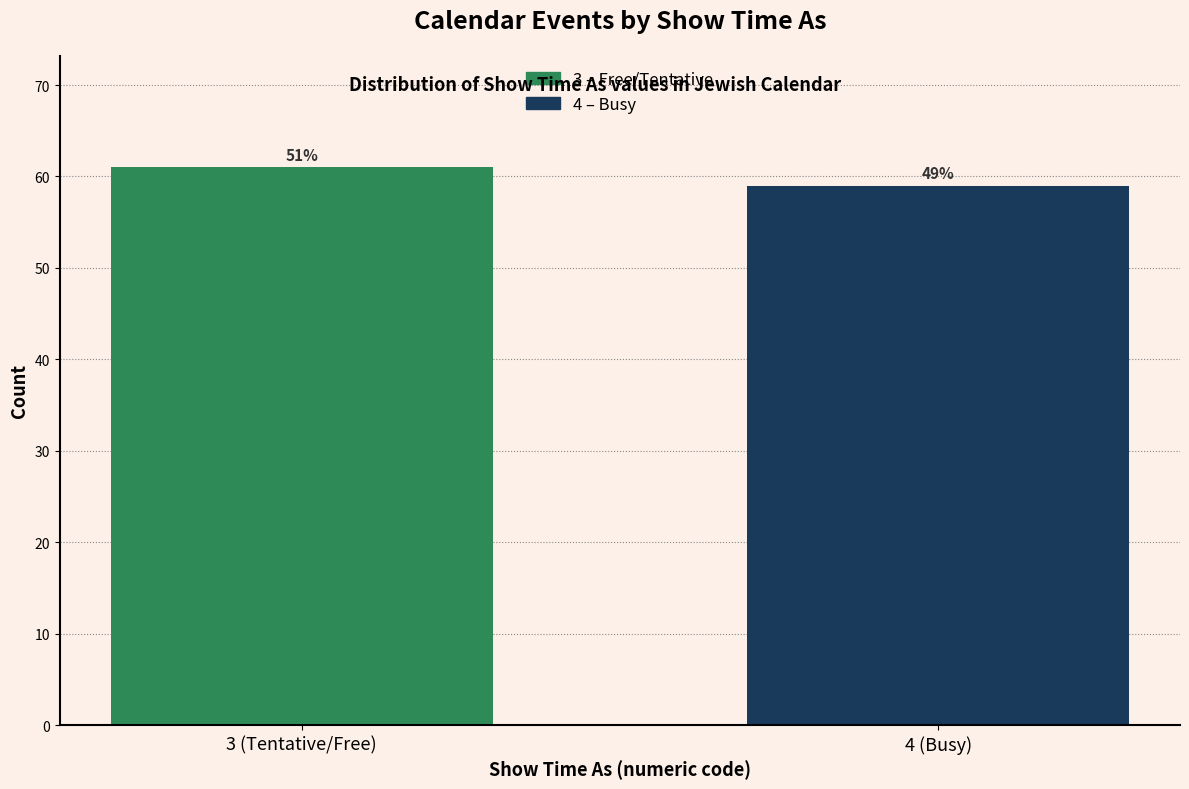

Does the chart contain any negative values?

No